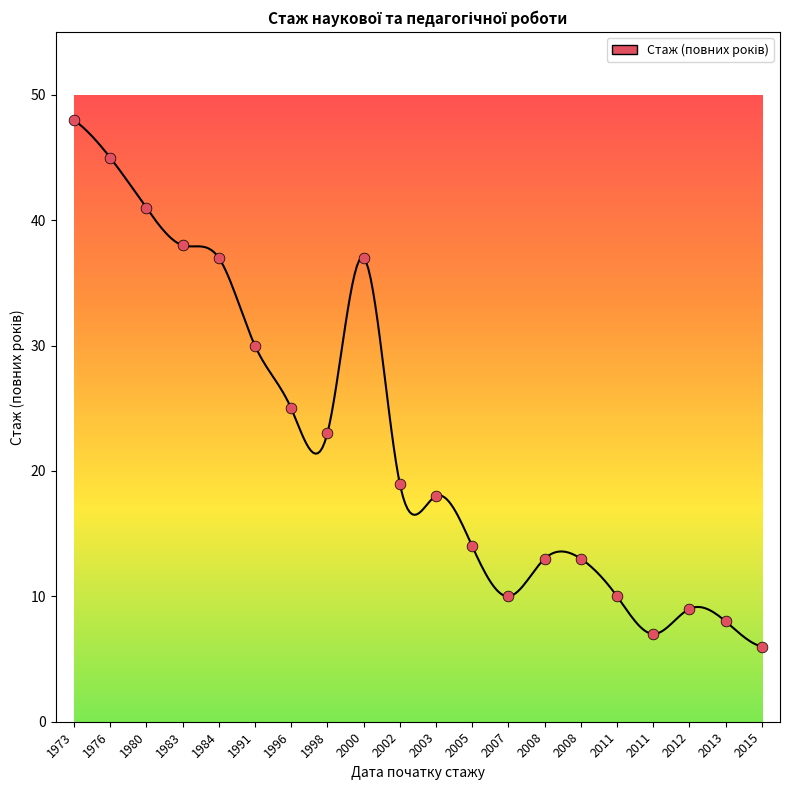

What is the change in value from 1976 to 1983?

-7